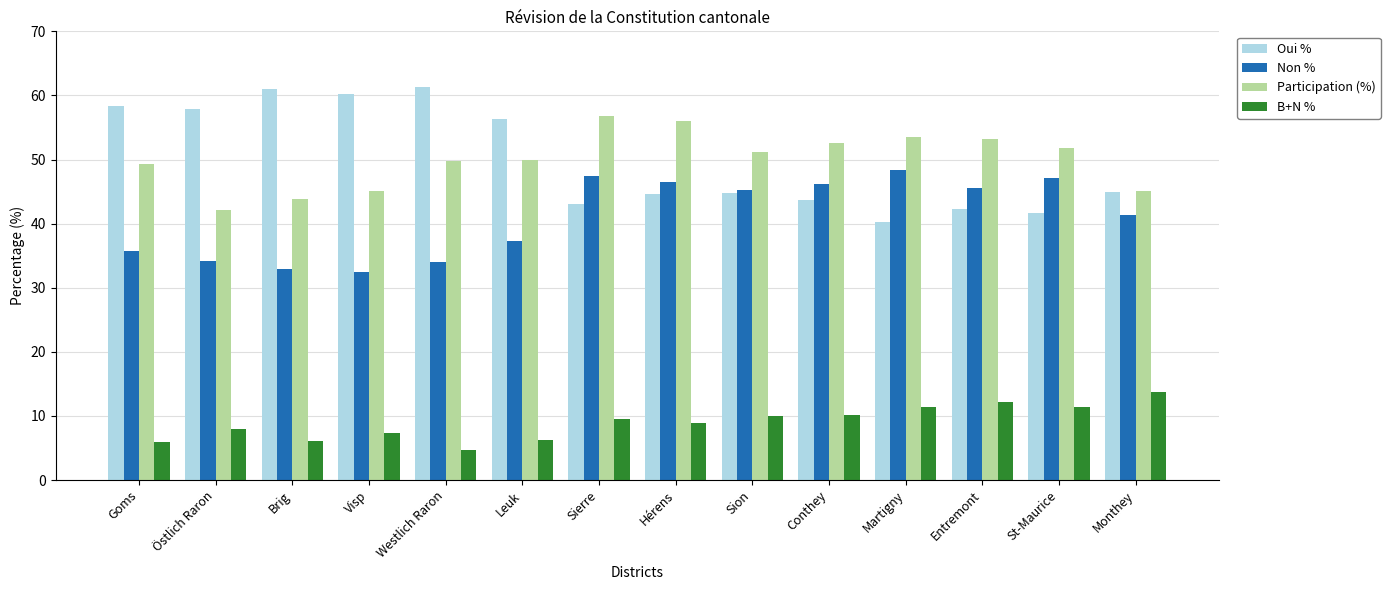

List the series in order of their peak value, highest first.

Oui %, Participation (%), Non %, B+N %